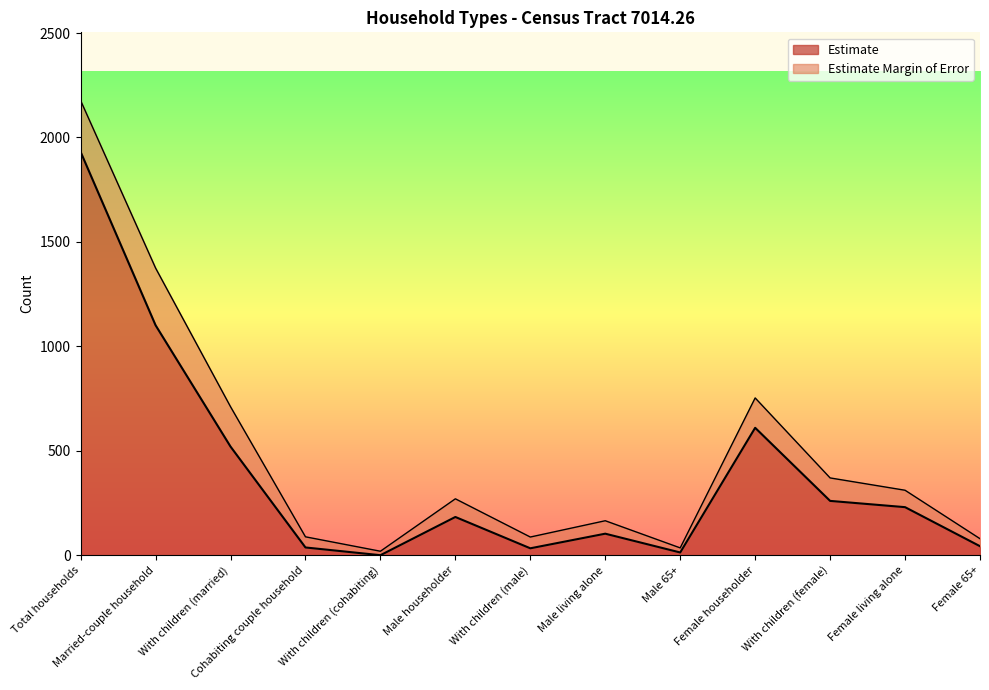

Does the chart have visible grid lines?

No